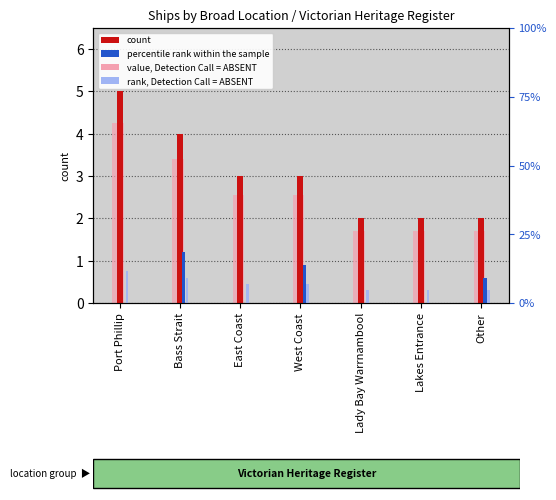

What is the label of the 7th bar from the right?

Port Phillip